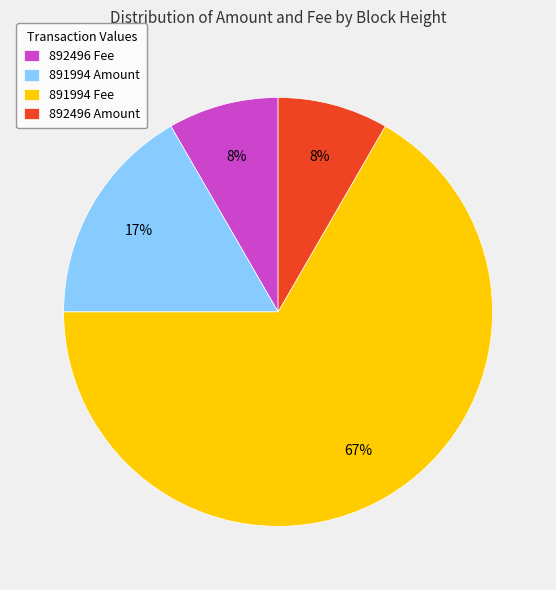

The 891994 Amount slice represents 4% of the pie. True or false?

False